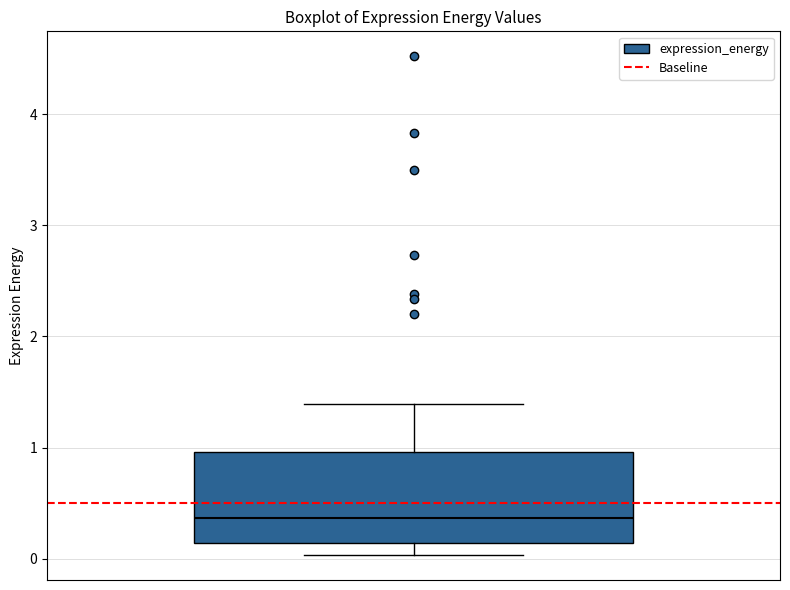

Transcribe this box plot: give where the median line is, the range the box spans, and where the two whiskers end, as read against the y-axis. The values are not printed on the chart, so give them approximately, as read against the axis.

median 0.4, box 0.1 to 1.0, whiskers 0.0 to 1.4